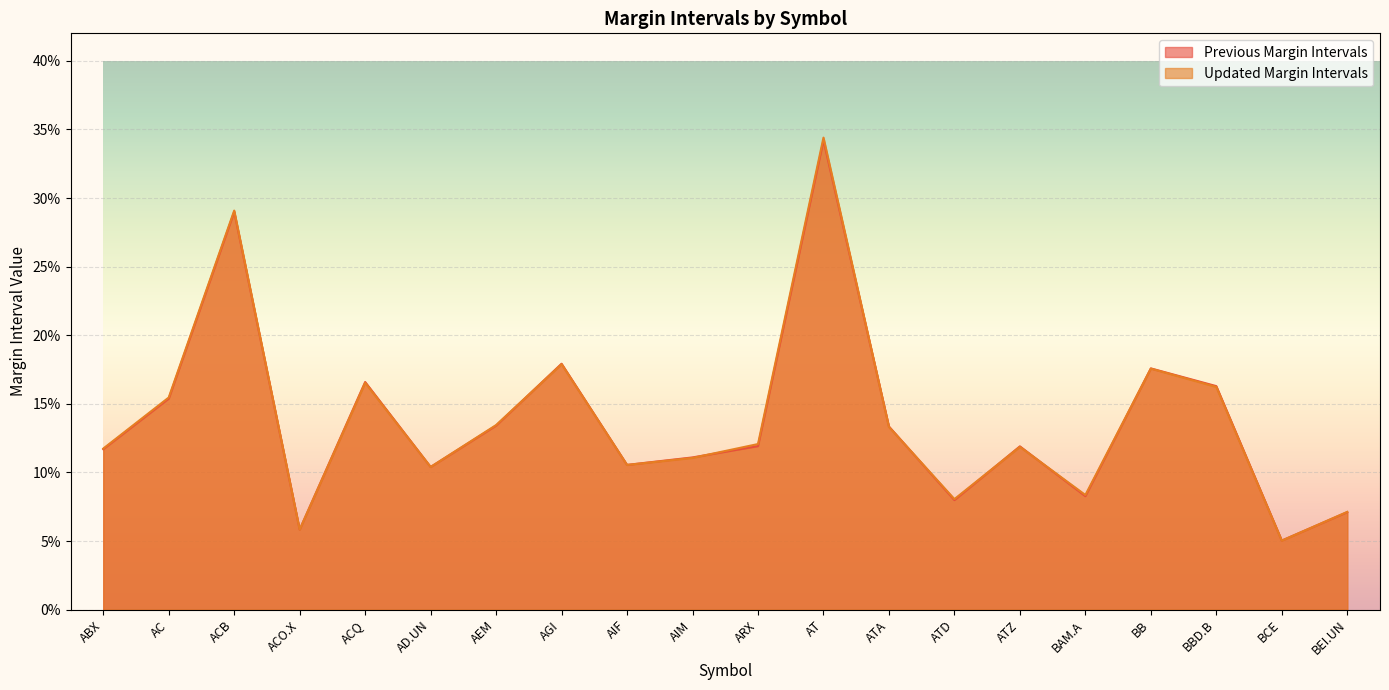

Reading right to left, what are all the values shown in this chart?

Previous Margin Intervals: BEI.UN=0.1	BCE=0.1	BBD.B=0.2	BB=0.2	BAM.A=0.1	ATZ=0.1	ATD=0.1	ATA=0.1	AT=0.3	ARX=0.1	AIM=0.1	AIF=0.1	AGI=0.2	AEM=0.1	AD.UN=0.1	ACQ=0.2	ACO.X=0.1	ACB=0.3	AC=0.2	ABX=0.1
Updated Margin Intervals: BEI.UN=0.1	BCE=0.1	BBD.B=0.2	BB=0.2	BAM.A=0.1	ATZ=0.1	ATD=0.1	ATA=0.1	AT=0.3	ARX=0.1	AIM=0.1	AIF=0.1	AGI=0.2	AEM=0.1	AD.UN=0.1	ACQ=0.2	ACO.X=0.1	ACB=0.3	AC=0.2	ABX=0.1